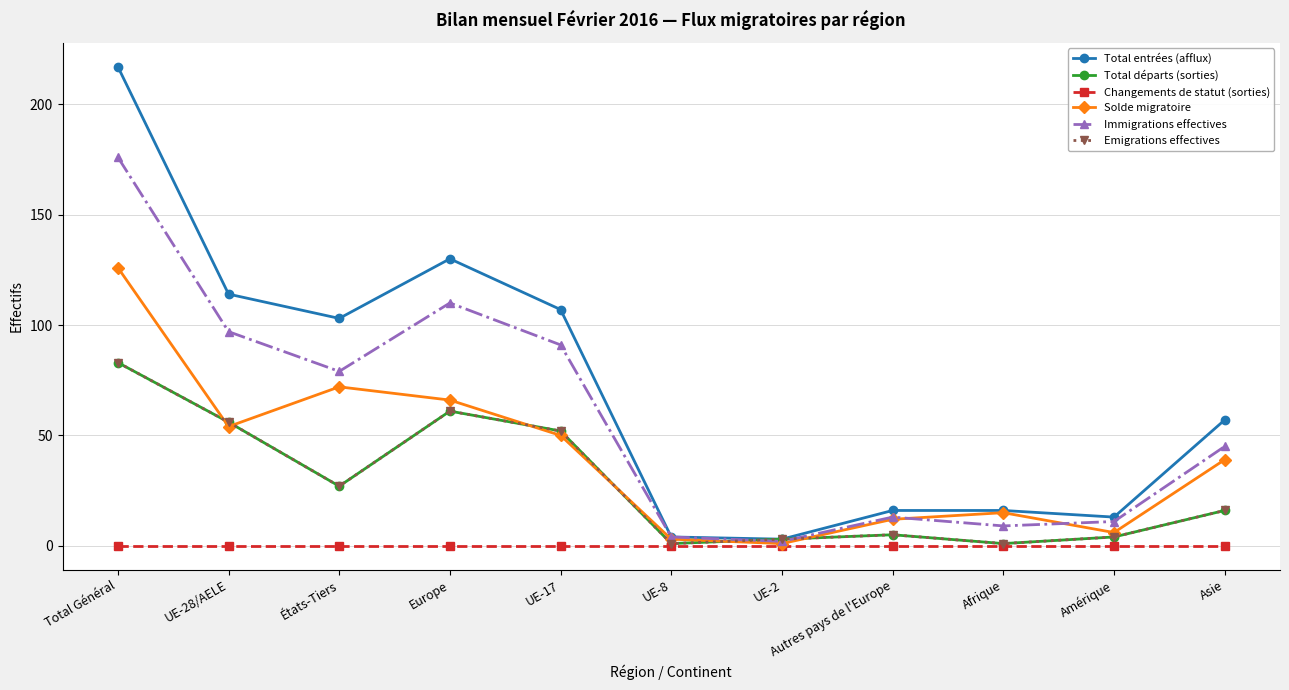

At which category is the sum across all series the highest?

Total Général